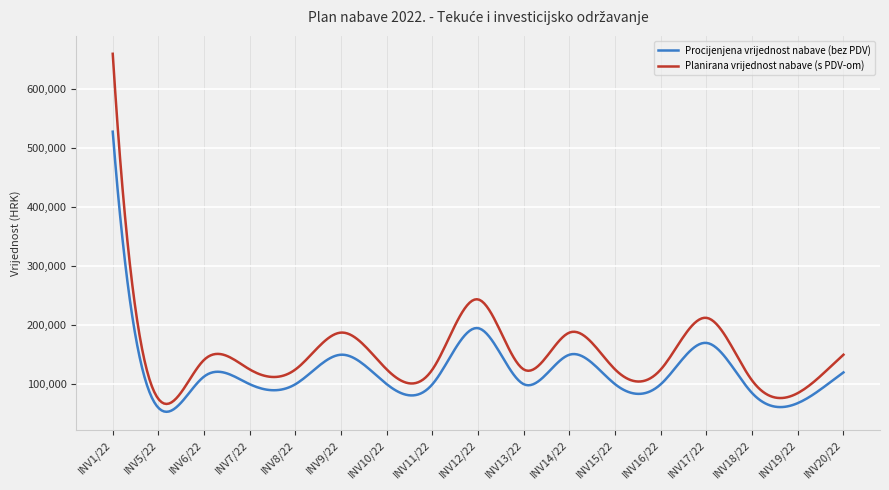

Is this an area chart (filled region under the line)?

No